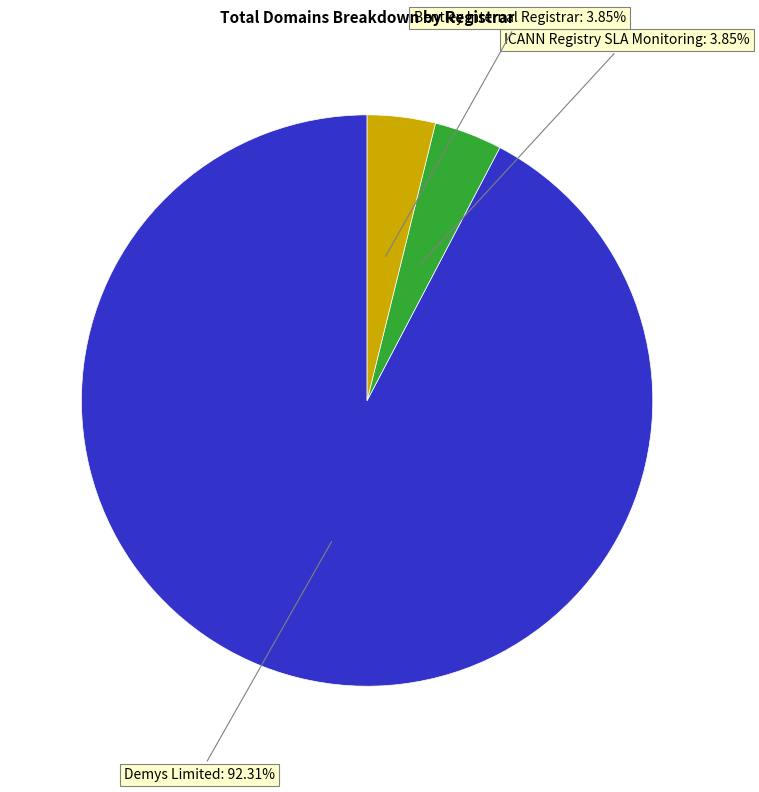

Is there a majority slice in this chart?

Yes